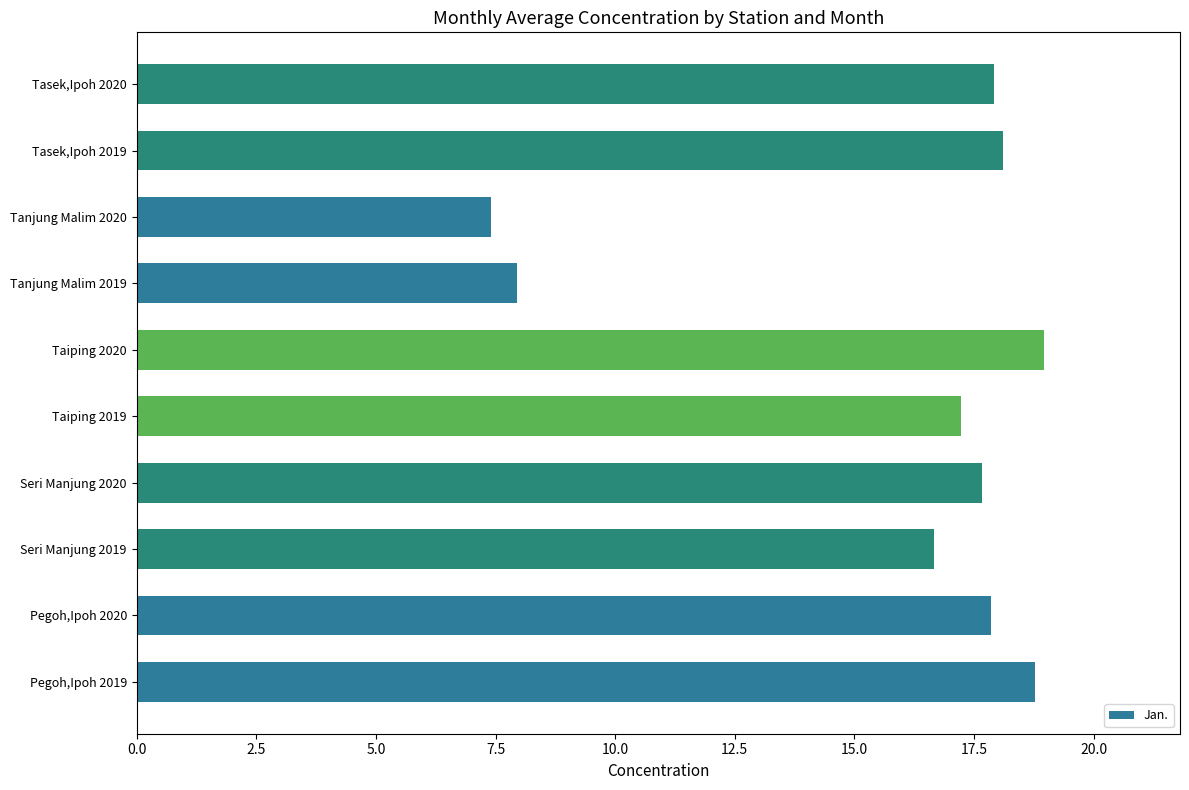

The value at Seri Manjung 2020 is 17.7. True or false?

True